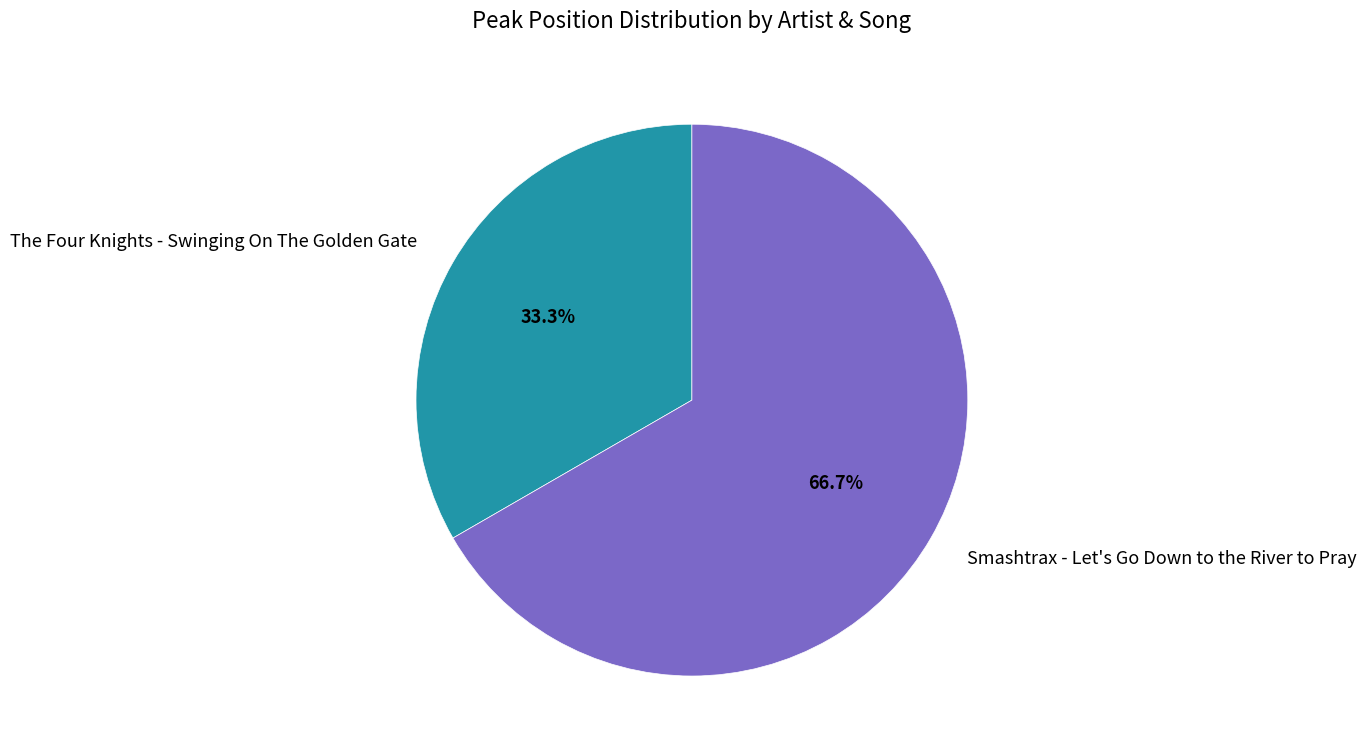

What is the smallest slice in the pie chart?

The Four Knights - Swinging On The Golden Gate